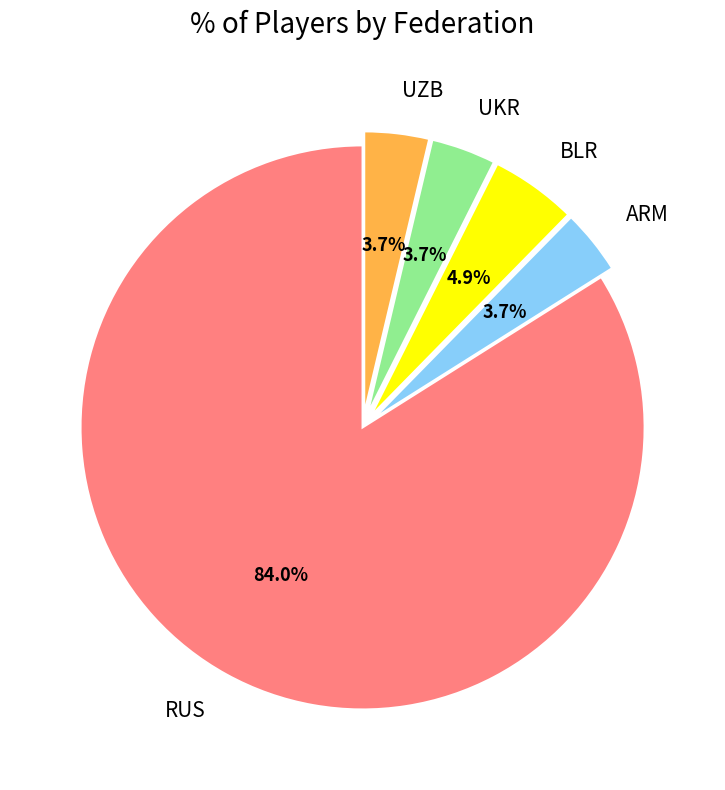

How many slices are in this pie chart?

5